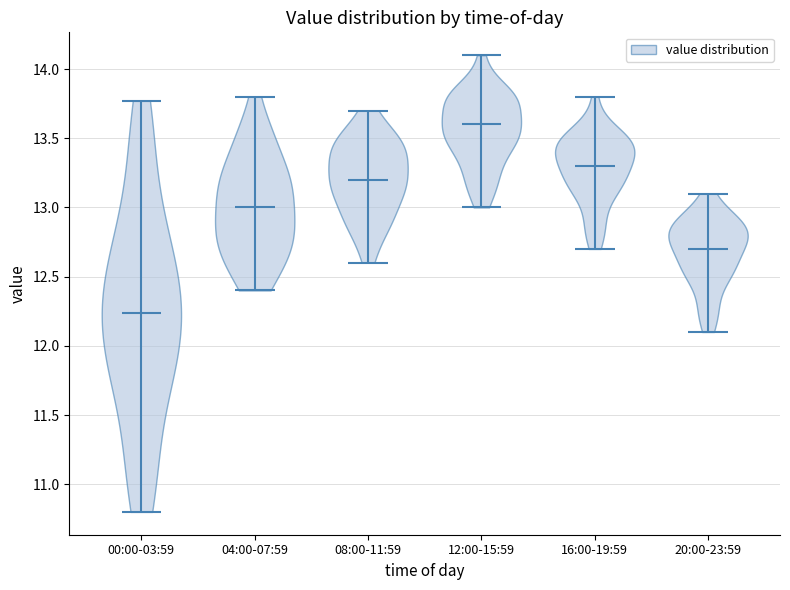

Which violin has the highest median line?

12:00-15:59